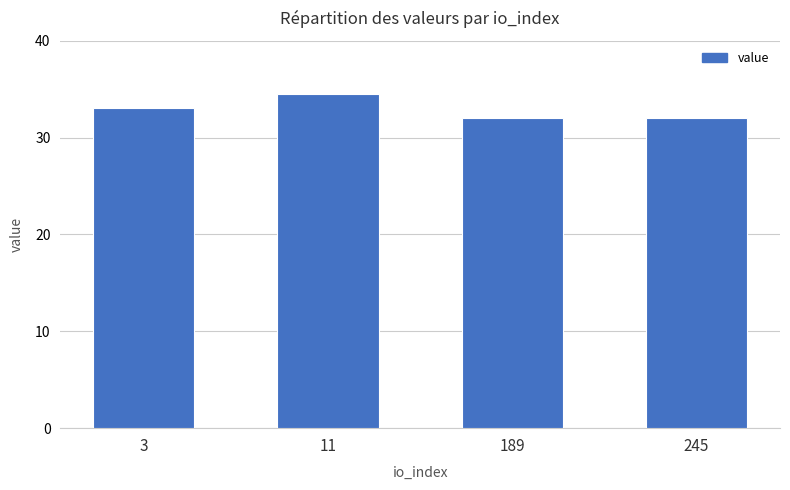

How many categories are shown in the chart?

4